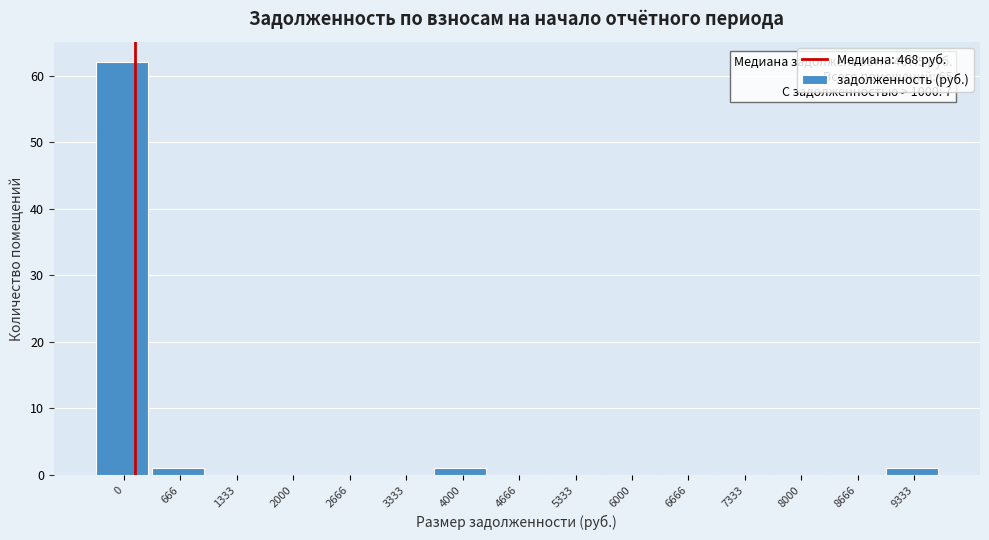

Reading right to left, transcribe all the data shown in this chart.

9333=1	8666=0	8000=0	7333=0	6666=0	6000=0	5333=0	4666=0	4000=1	3333=0	2666=0	2000=0	1333=0	666=1	0=62